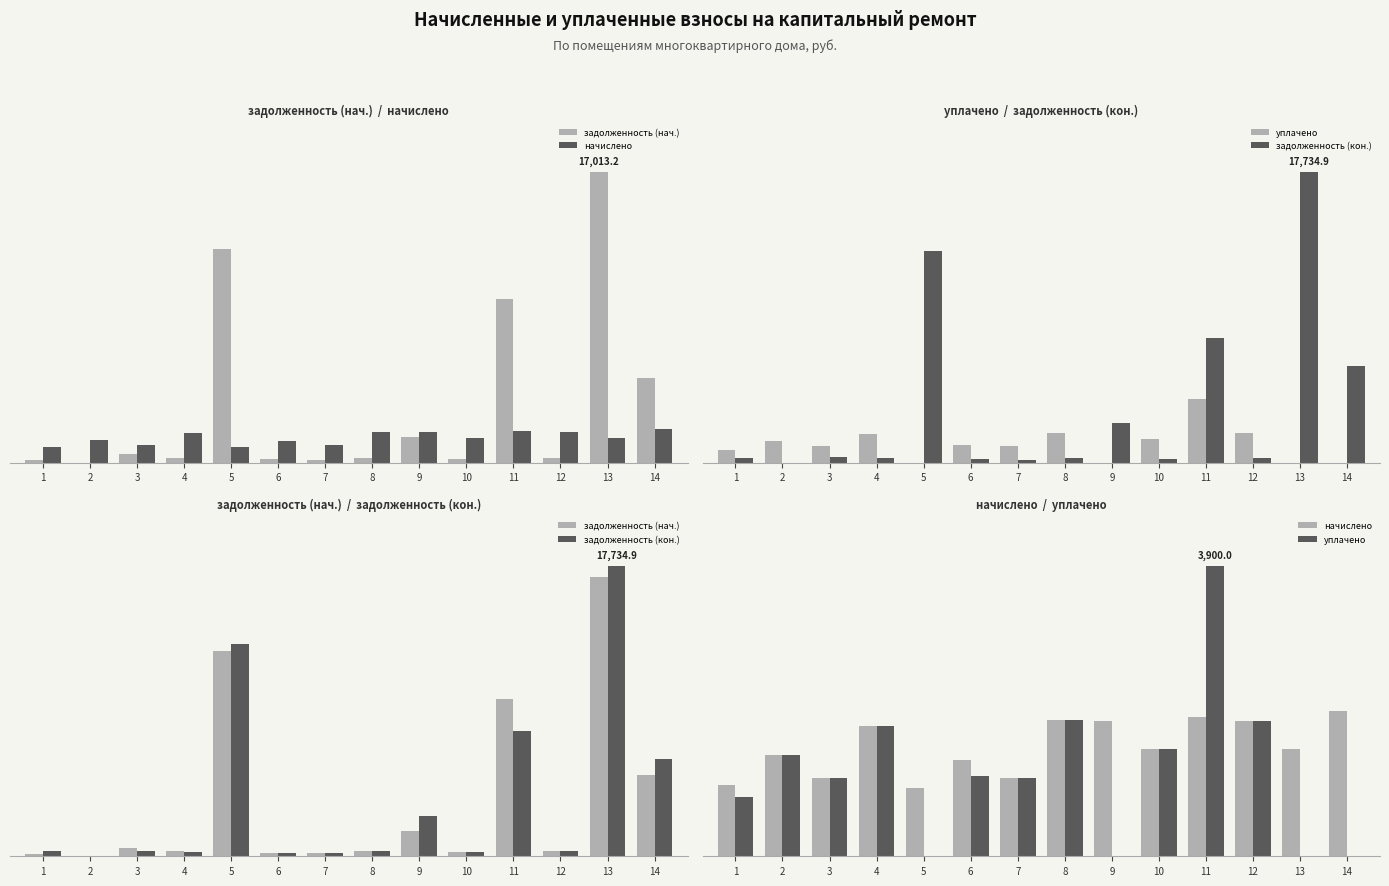

Rank the series at 3 from highest to lowest value.

уплачено, начислено, задолженность (нач.), задолженность (кон.)